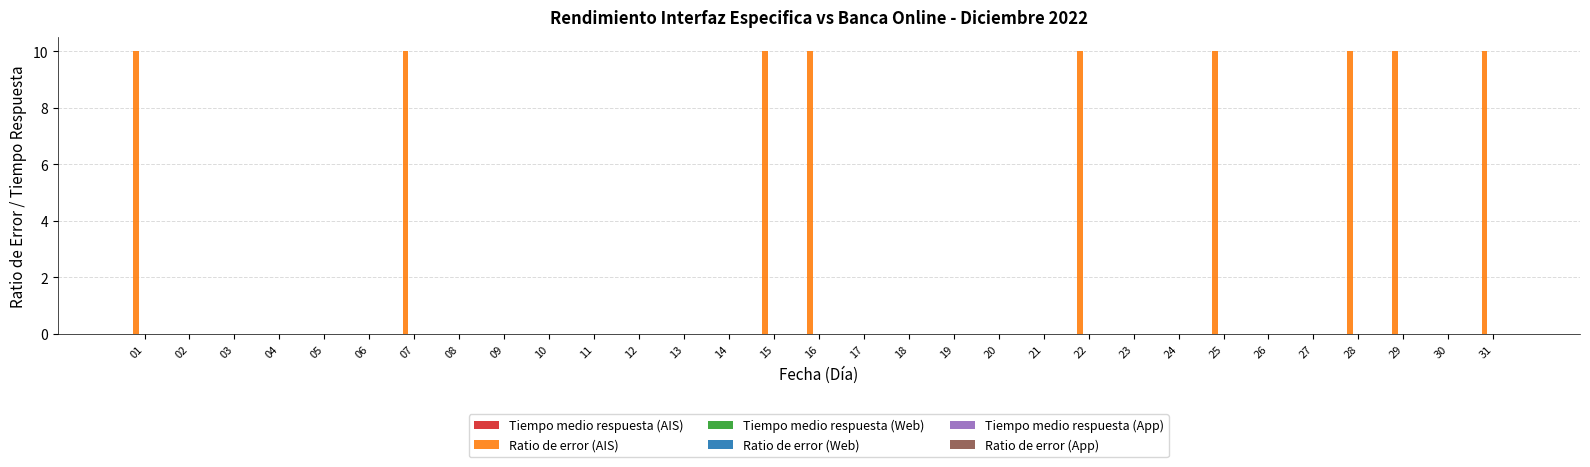

The value at 10 is 0. True or false?

True